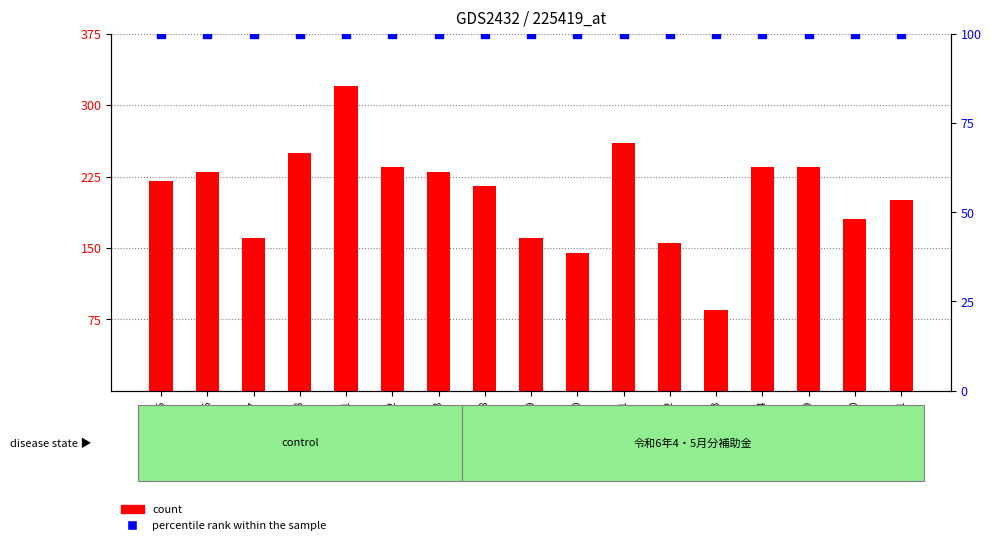

What are all the series names shown in the legend?

count, percentile rank within the sample